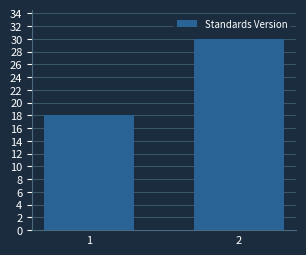

Reading left to right, what are all the values shown in this chart?

18	30